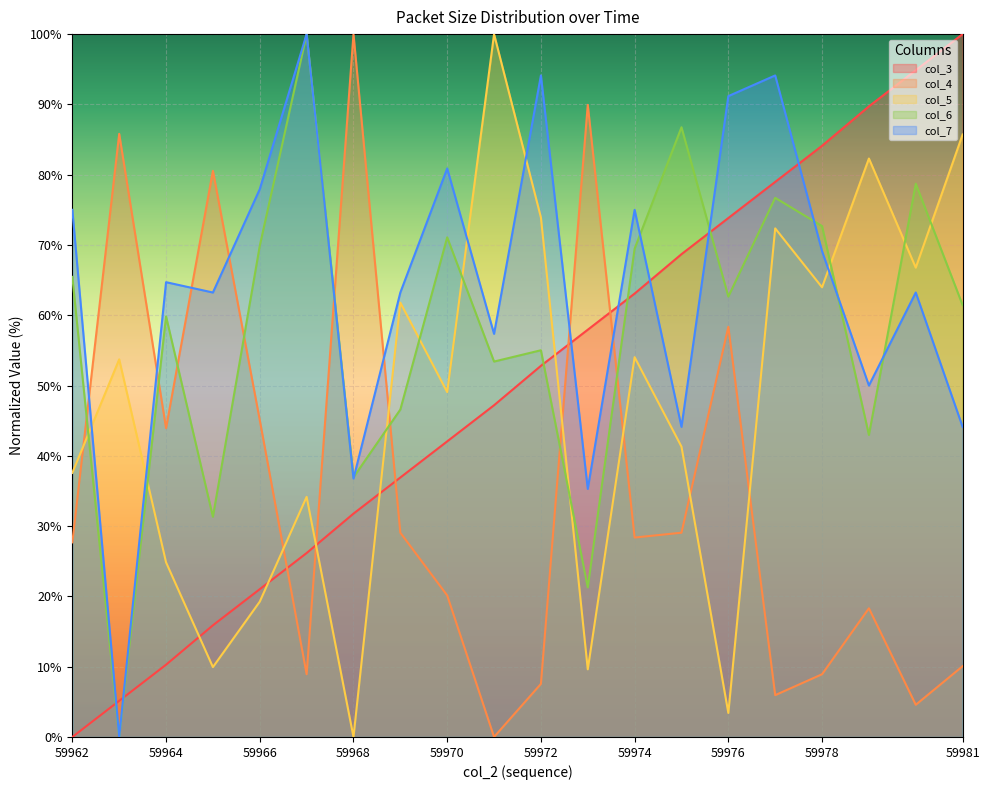

Where do col_7 and col_3 first cross each other?

59962 and 59963